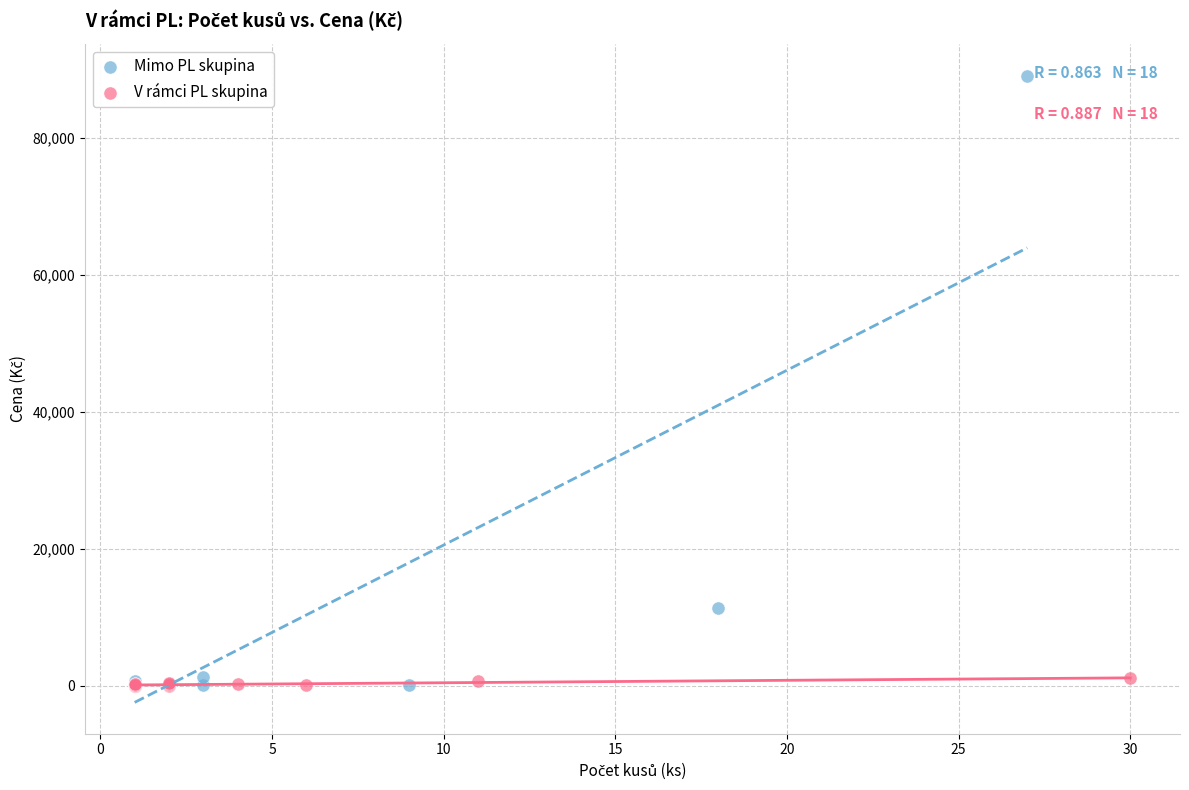

Which series has the widest spread of Y values?

Mimo PL skupina